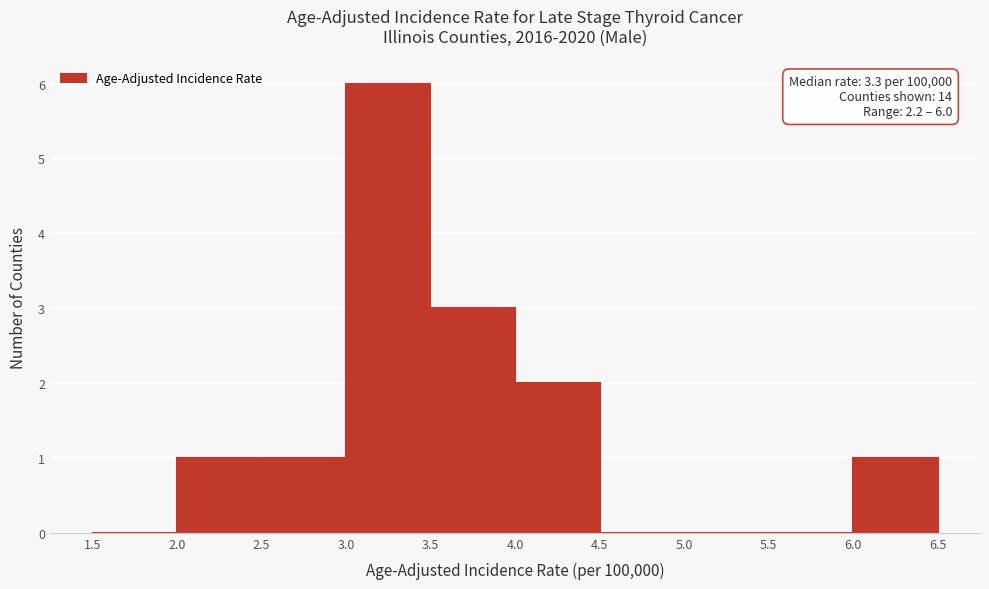

Which range on the x-axis has the tallest bar?

3.0 to 3.5